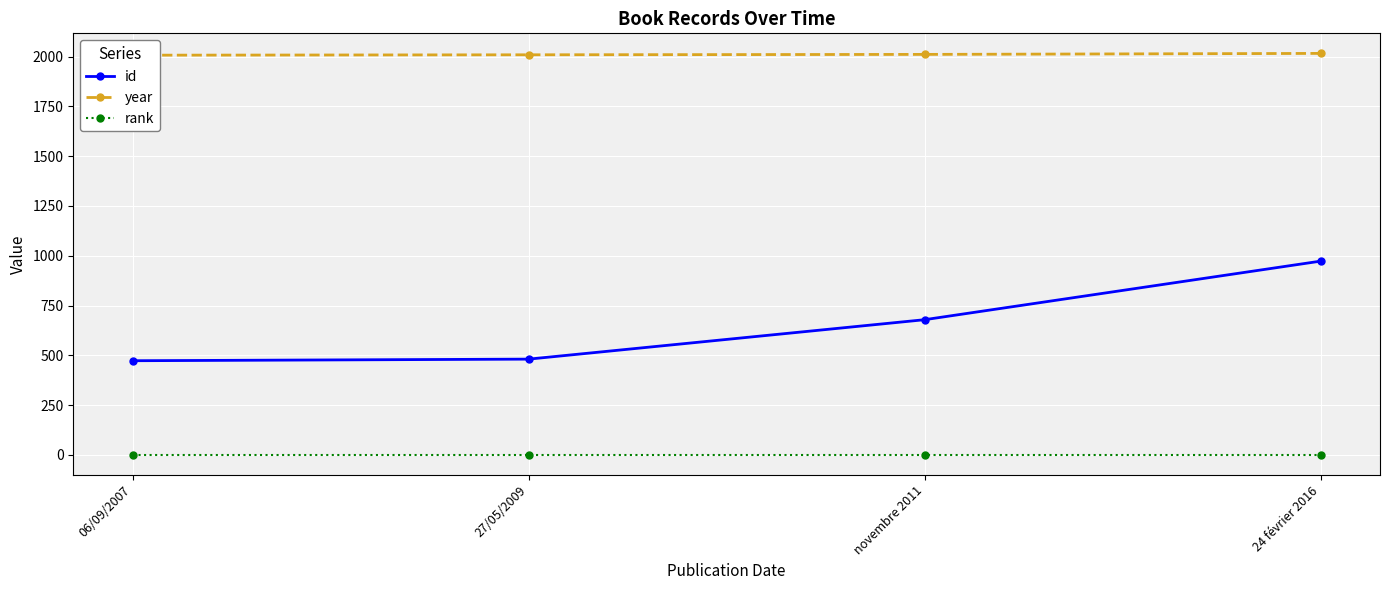

What is the value of the year point at the 3rd from the left?

2011